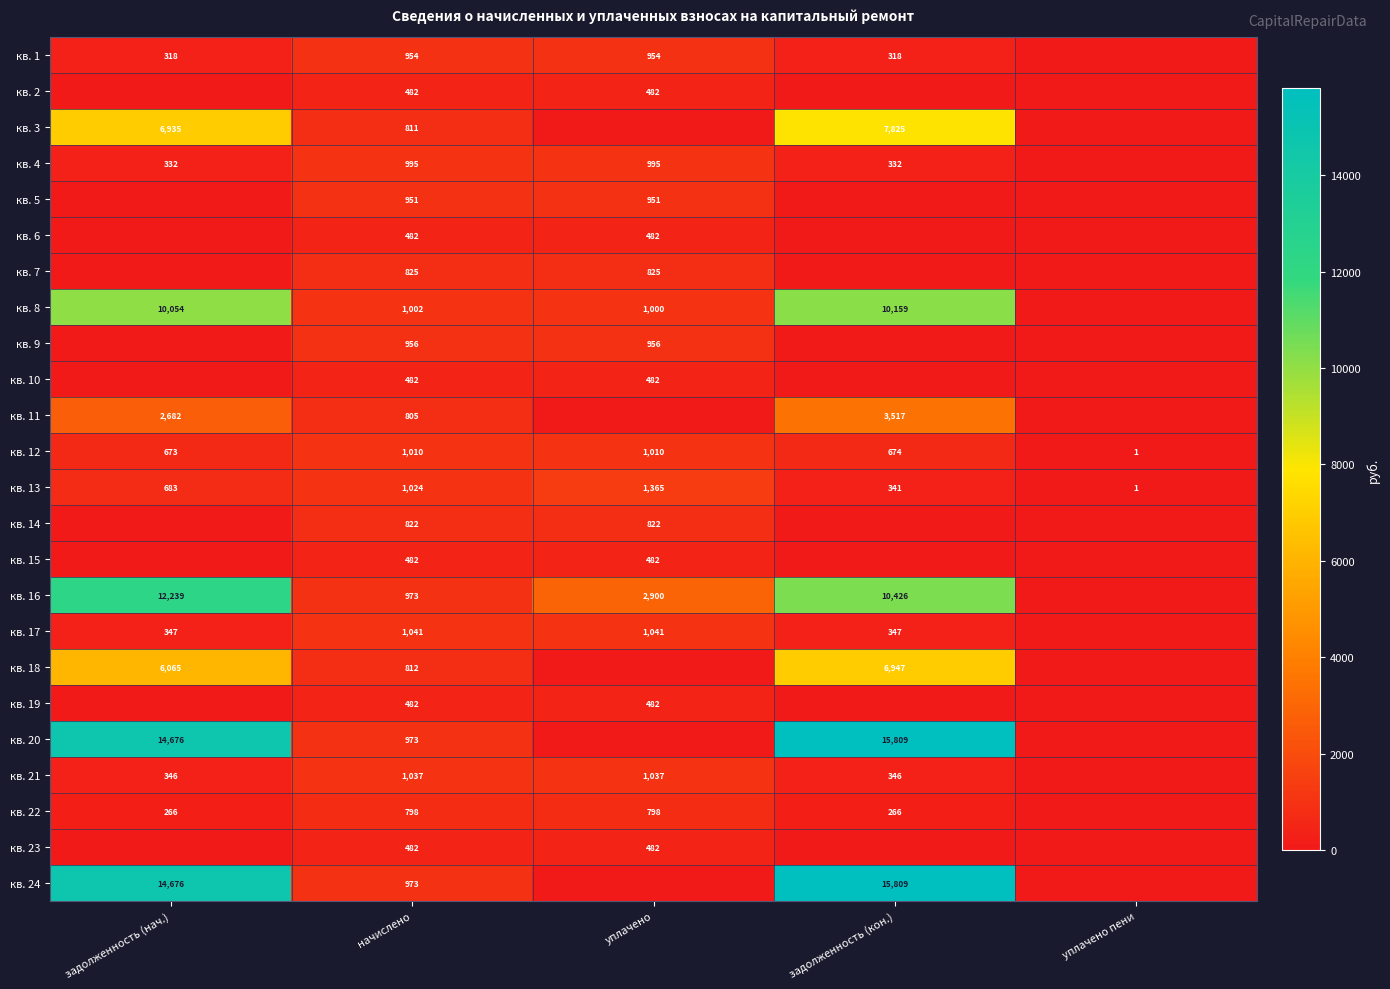

The value of кв. 24 at задолженность (кон.) is 3818. True or false?

False